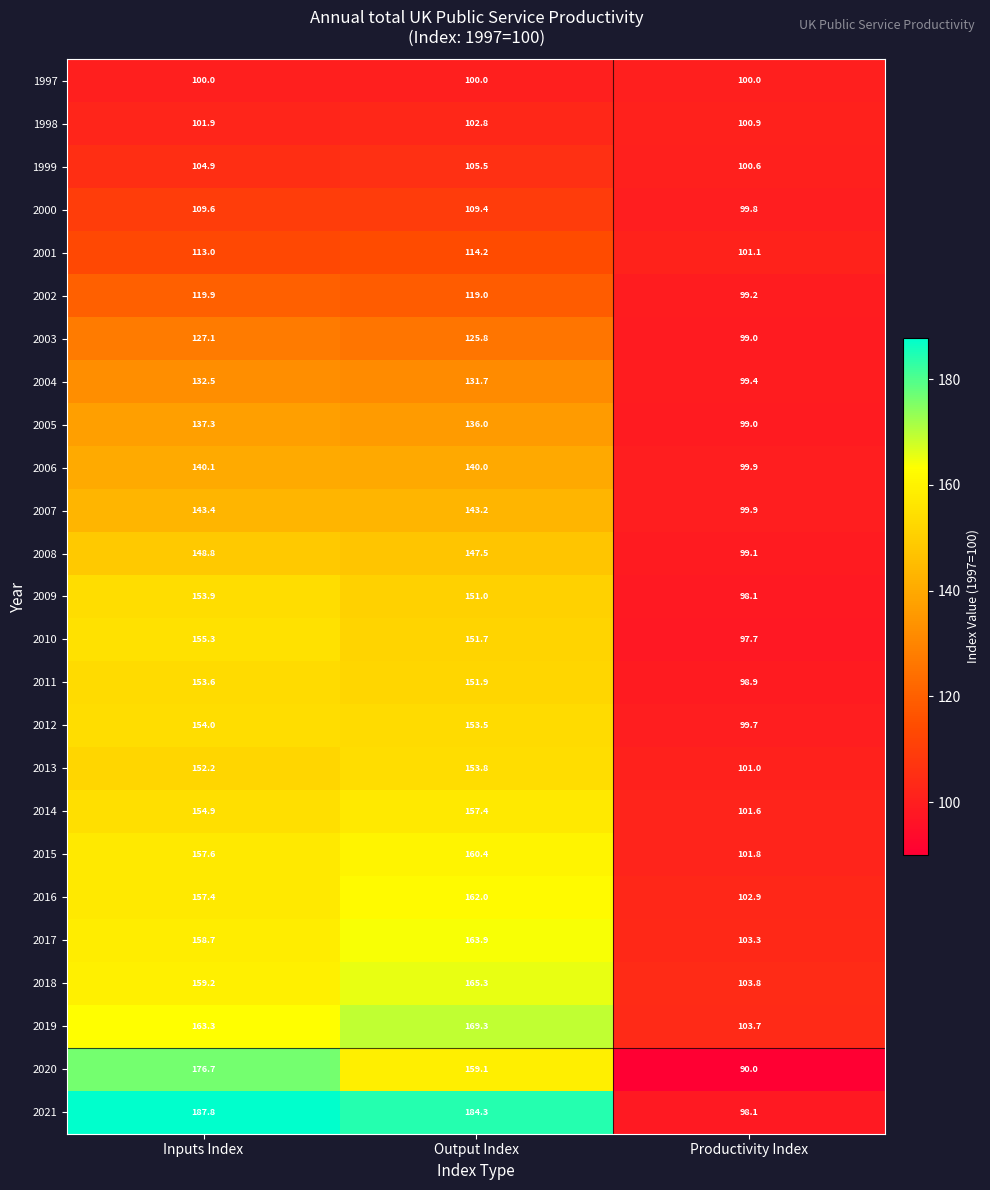

What is the average value of the 2017 series?

142.0